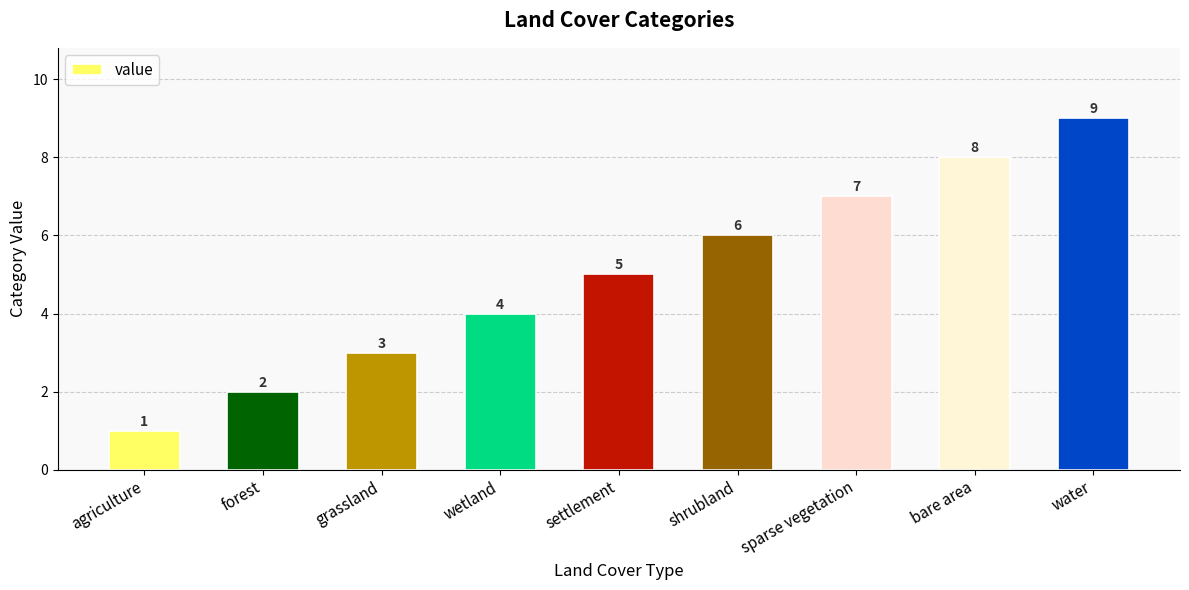

Between bare area and water, which is larger?

water